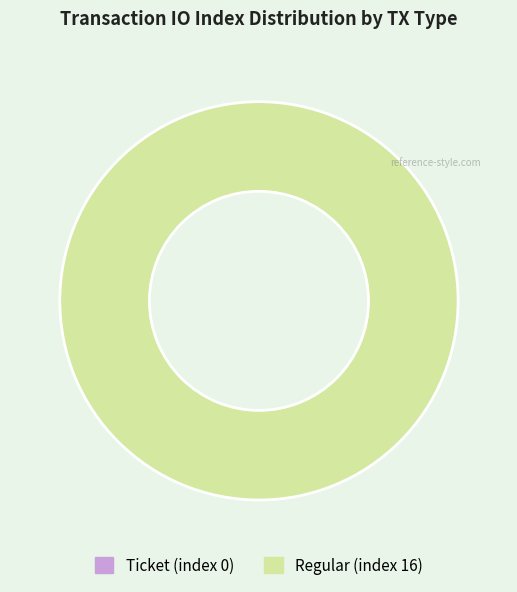

To the nearest percent, what portion does Regular (index 16) represent?

100%